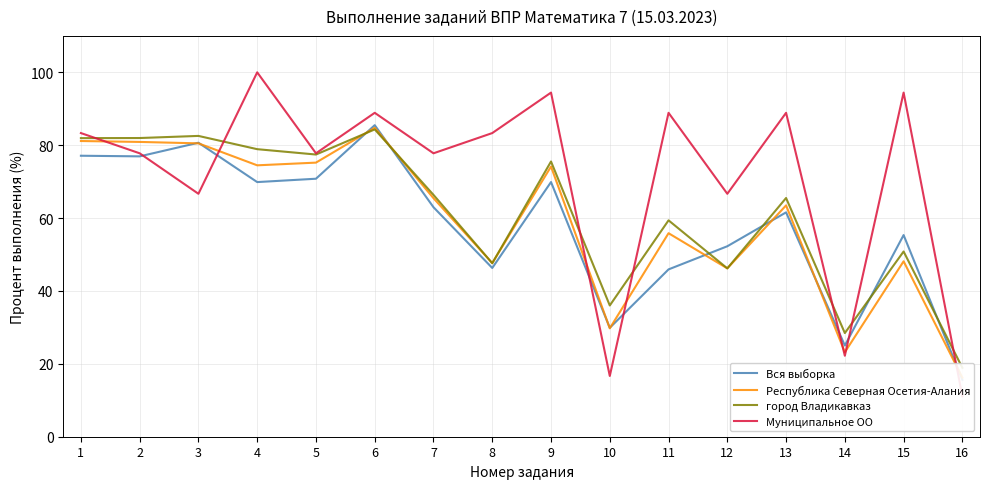

What is the greatest value displayed?

100.0